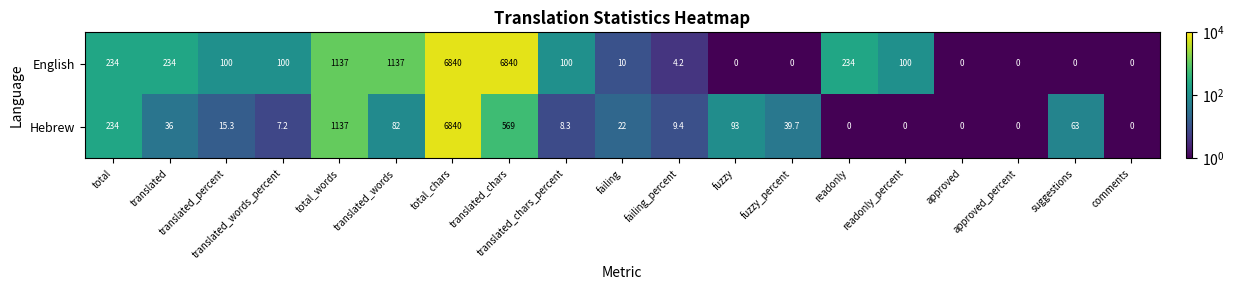

Read the English value at total.

234.0